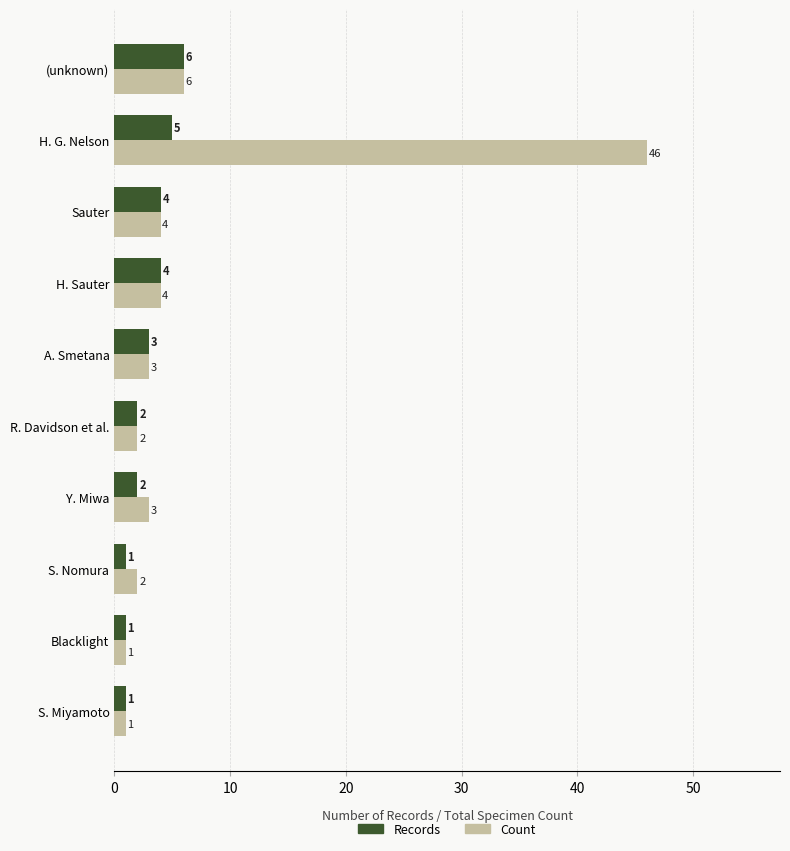

Where is Count nearest to the value 23?

(unknown)